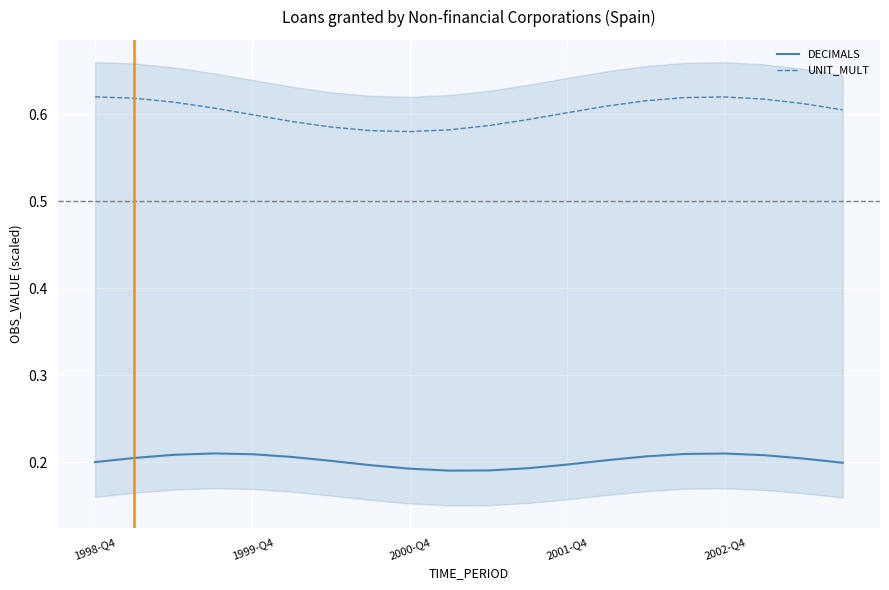

The DECIMALS series shows 0.1 at 17. True or false?

False